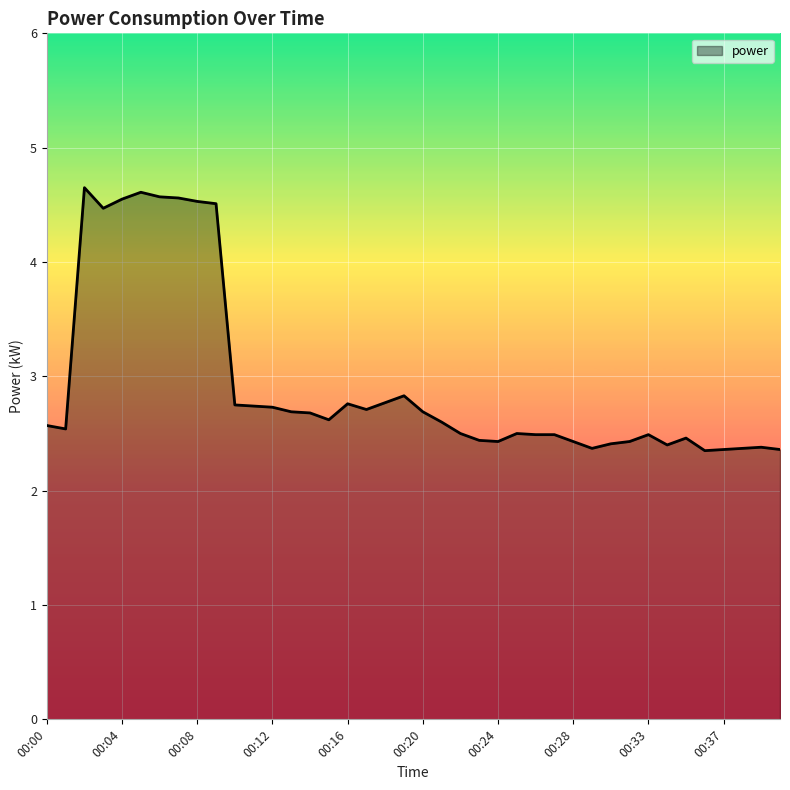

What is the minimum value shown in the chart?

2.4